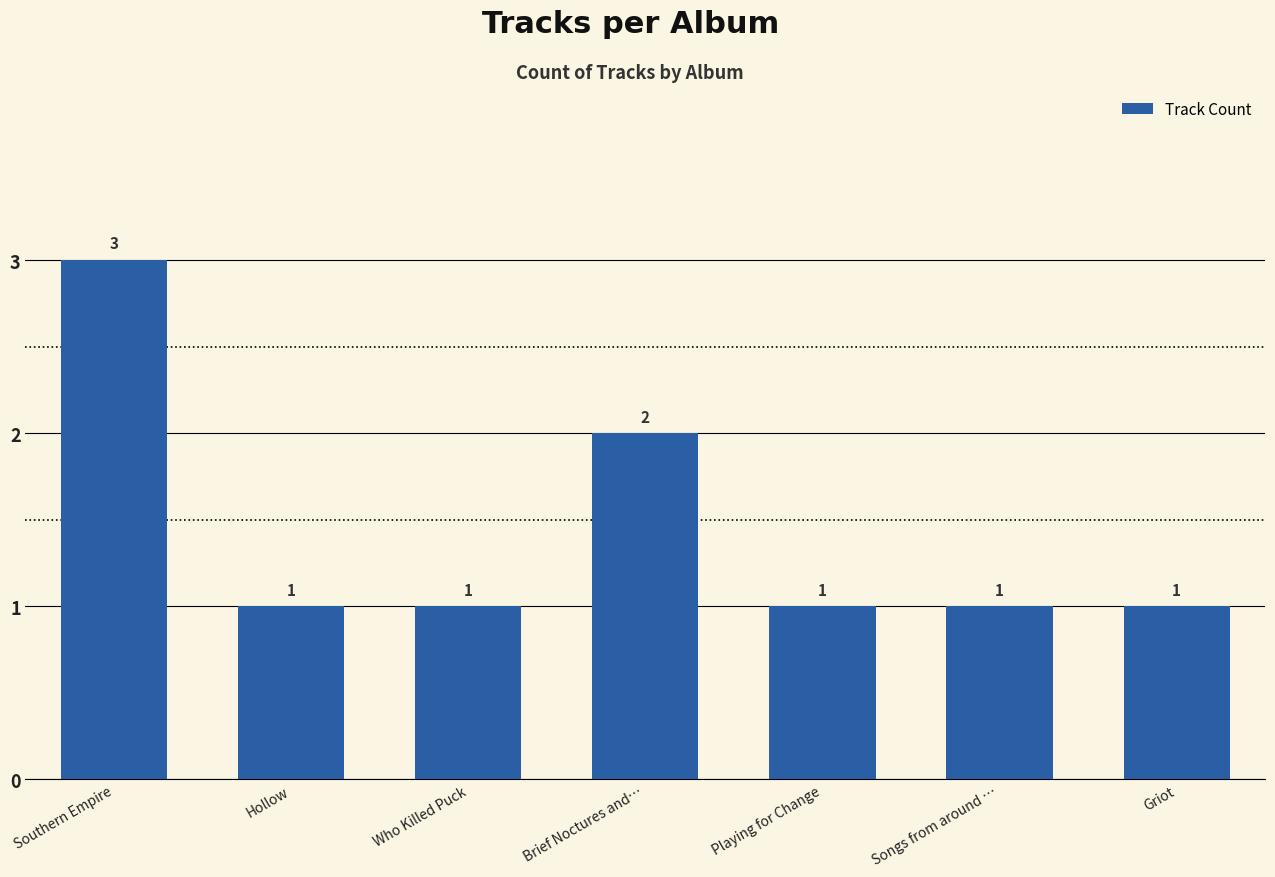

How many distinct data groups are displayed?

1